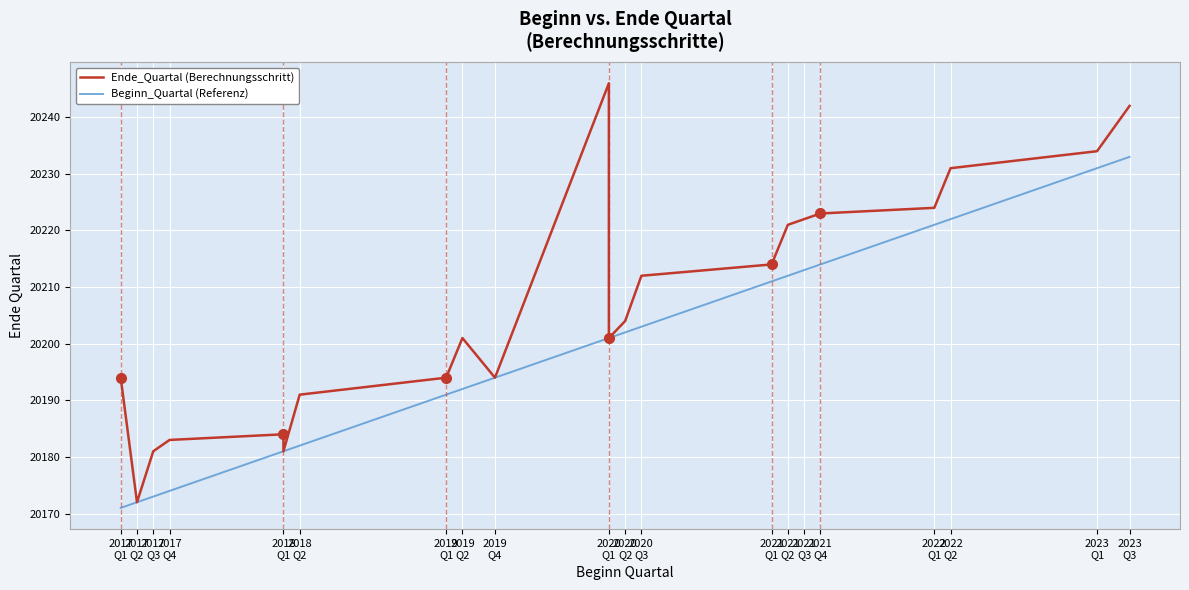

Which has a higher value, 2021 Q2 or 2020 Q1?

2021 Q2